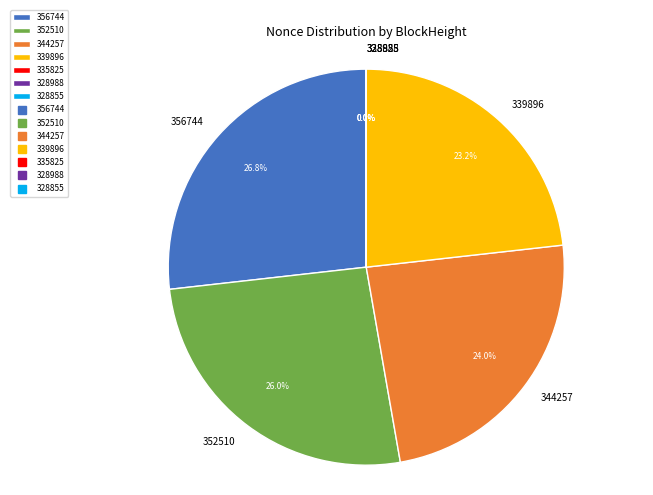

To the nearest percent, what is the average slice percentage?

14%